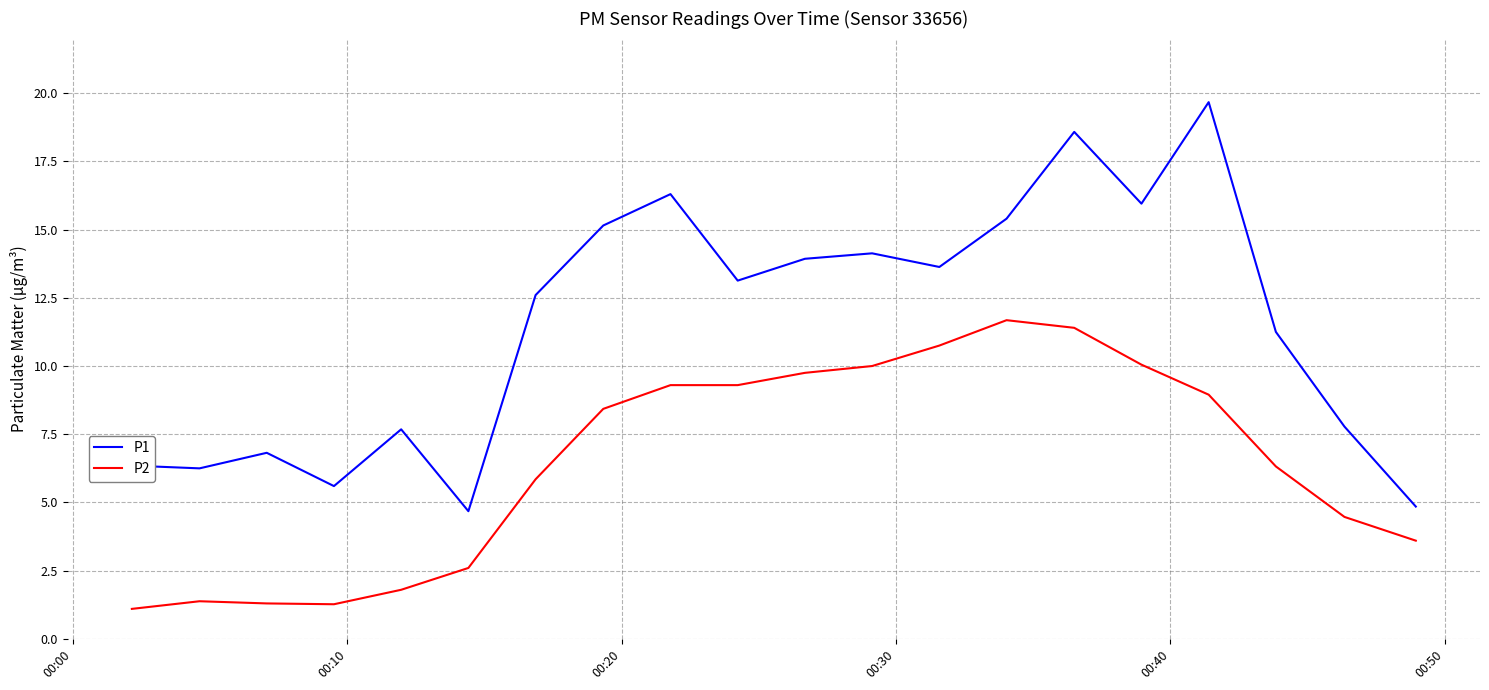

True or false: P1 and P2 intersect in this chart.

False